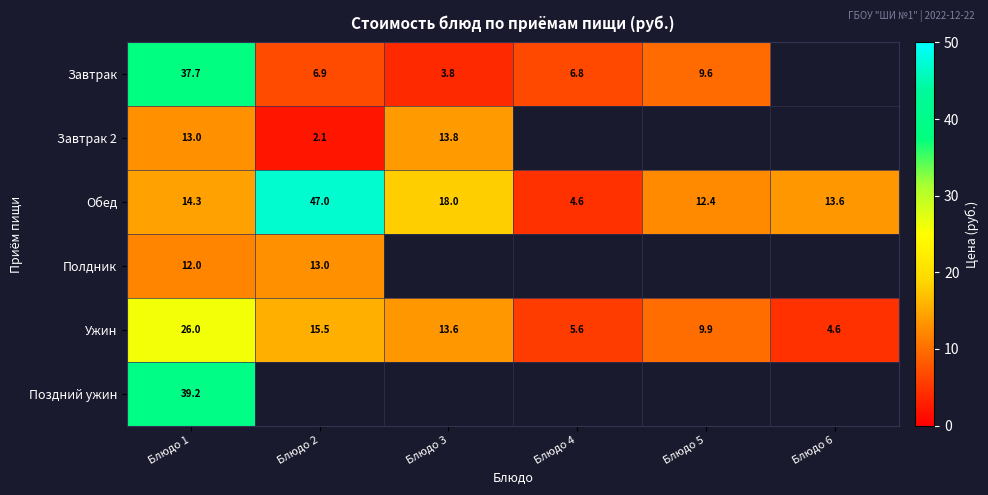

Is the value of Обед at Блюдо 6 greater than the value of Ужин at Блюдо 1?

No